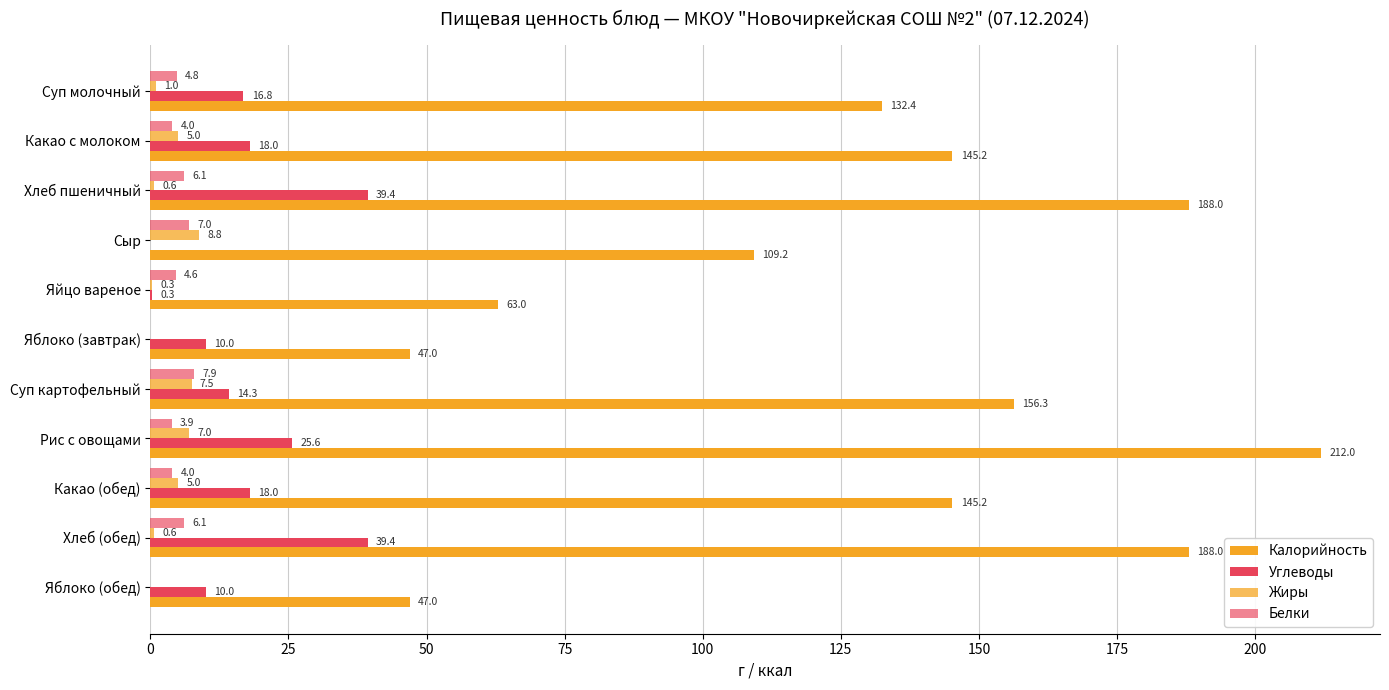

Count the number of data series in this chart.

4